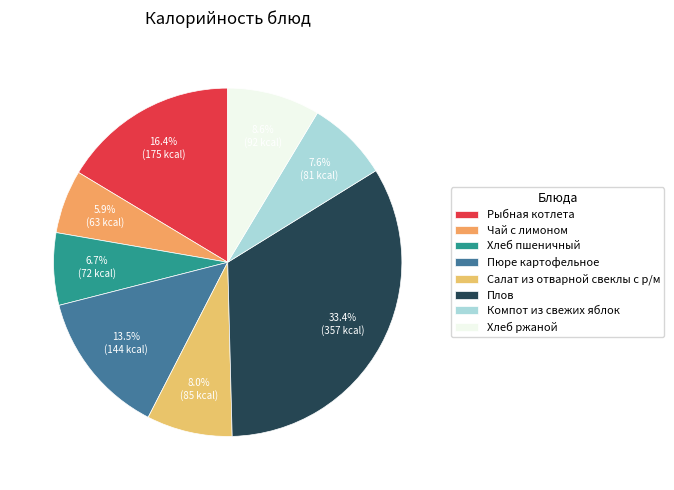

How many slices are in this pie chart?

8